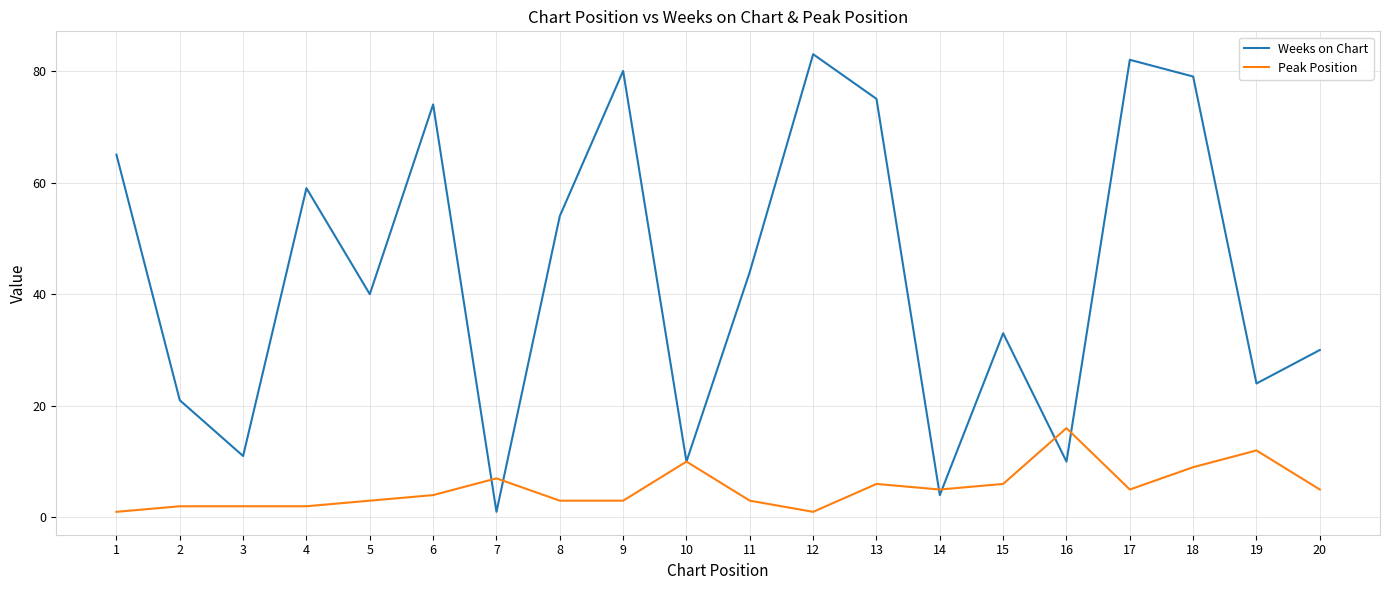

What is the minimum value shown in the chart?

1